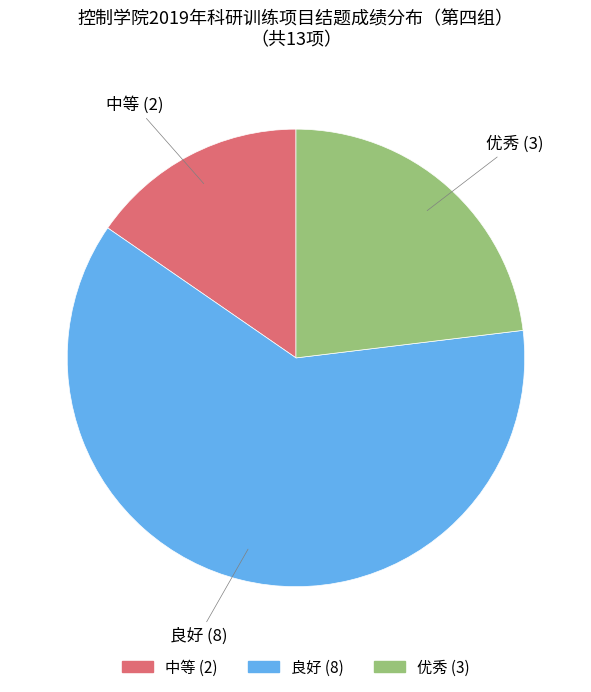

Is there any slice that represents more than half of the pie?

Yes